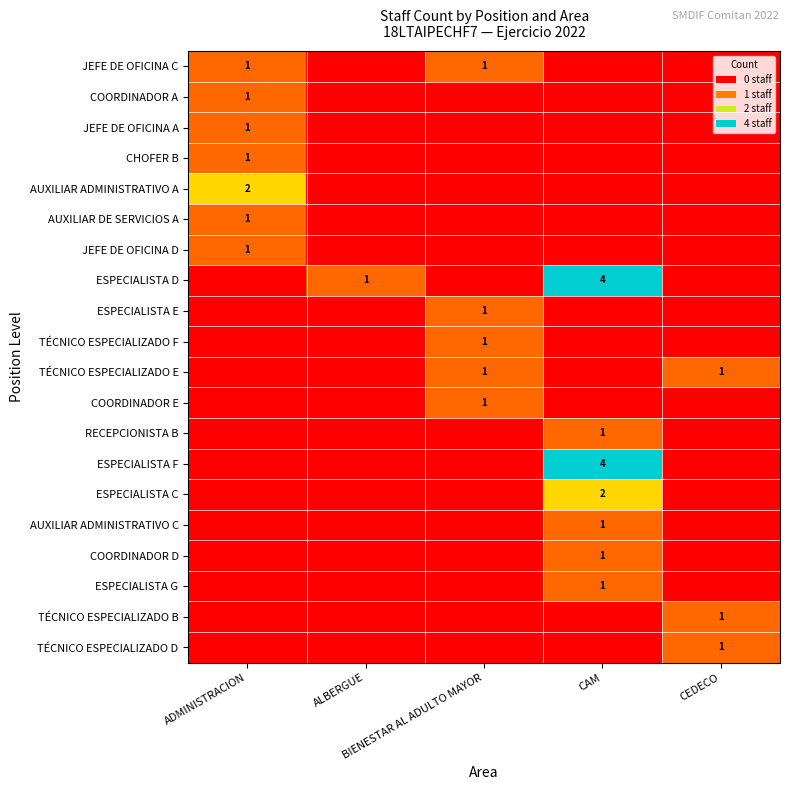

How many values in ESPECIALISTA E are above zero?

1